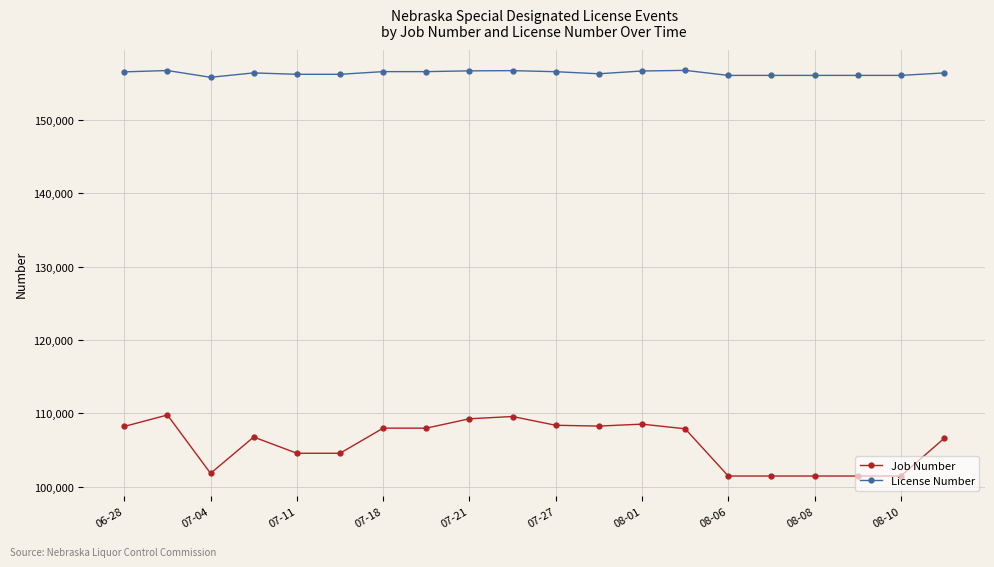

Does the chart display data point markers on the line(s)?

Yes